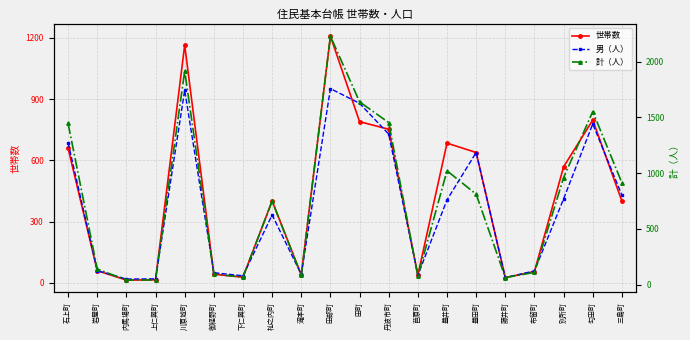

What is the spread (max minus min) of values at 布留町?

55